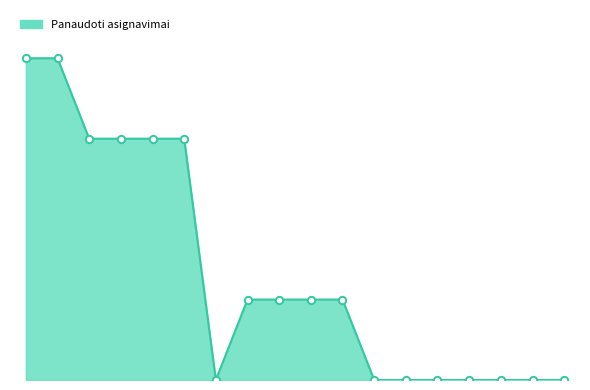

What is the total value across all series at 0?

1600